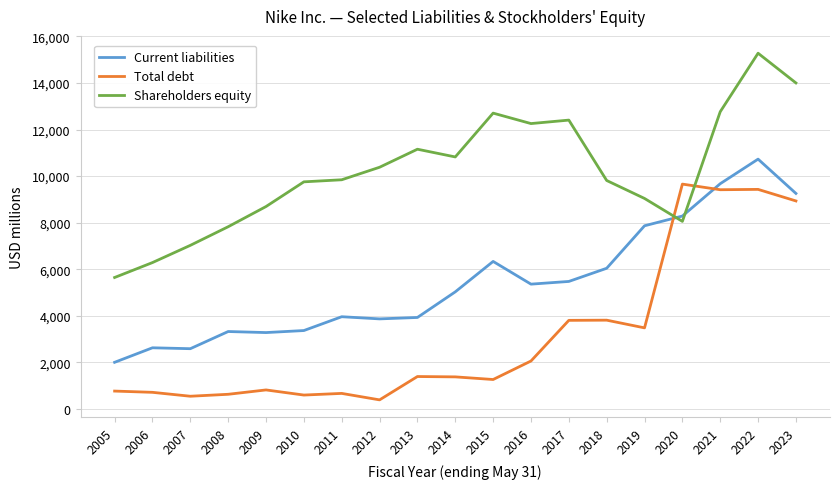

At 2020, list the series in order from smallest to largest.

Shareholders equity, Current liabilities, Total debt